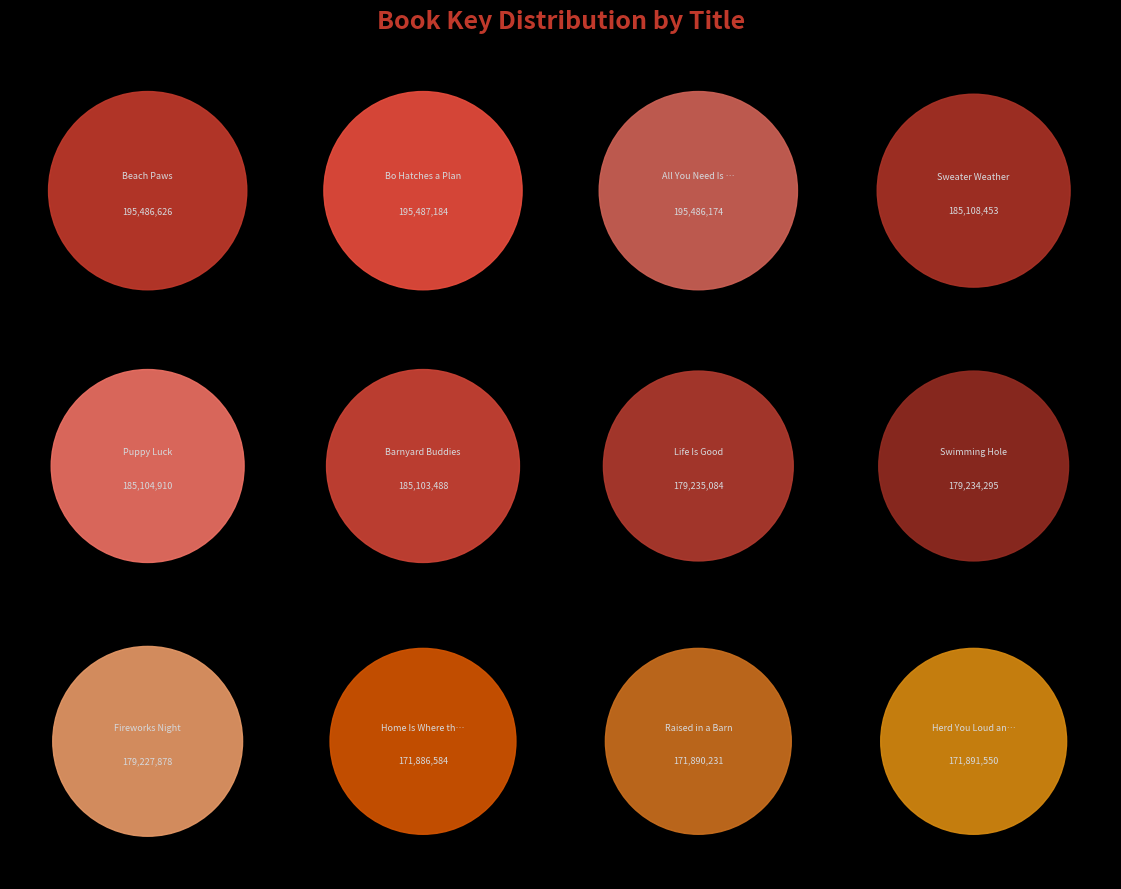

How many segments does this pie chart have?

12